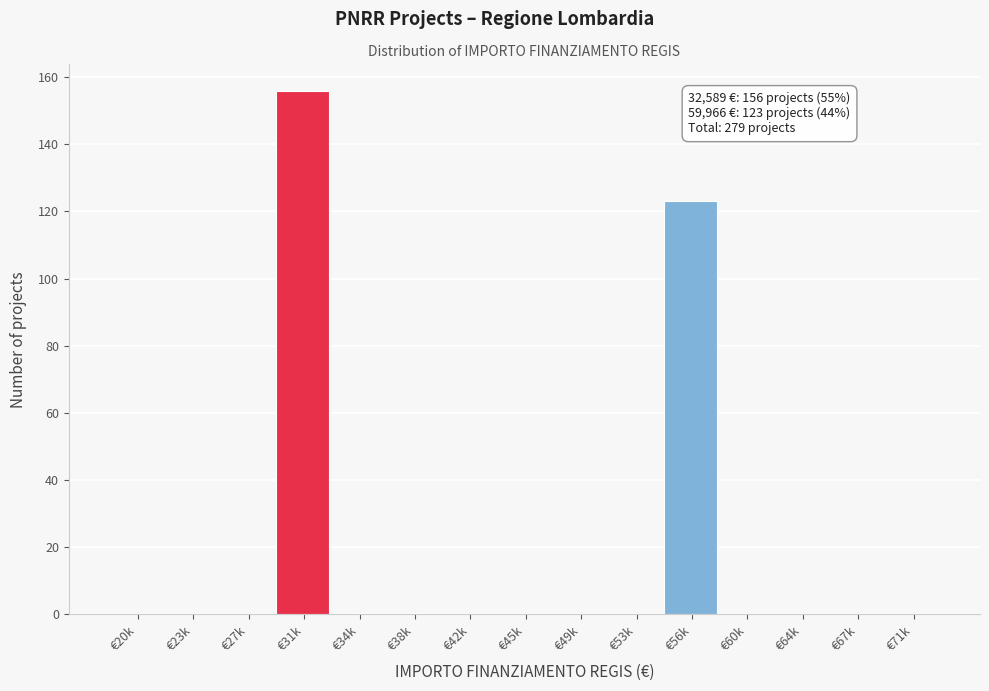

Reading left to right, extract all data points from this chart.

€20k=0	€23k=0	€27k=0	€31k=156	€34k=0	€38k=0	€42k=0	€45k=0	€49k=0	€53k=0	€56k=123	€60k=0	€64k=0	€67k=0	€71k=0